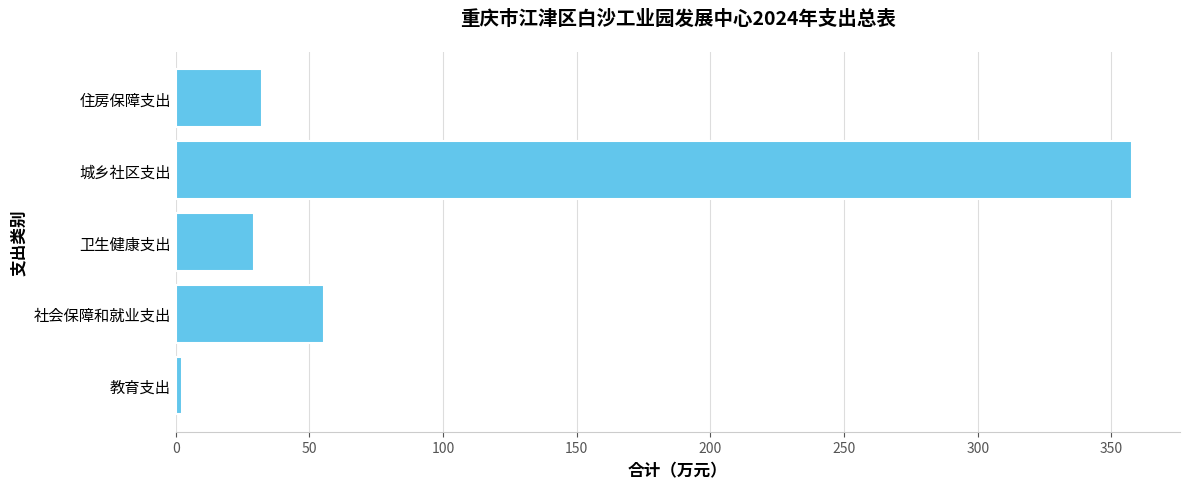

What is the change in value from 社会保障和就业支出 to 卫生健康支出?

-26.4